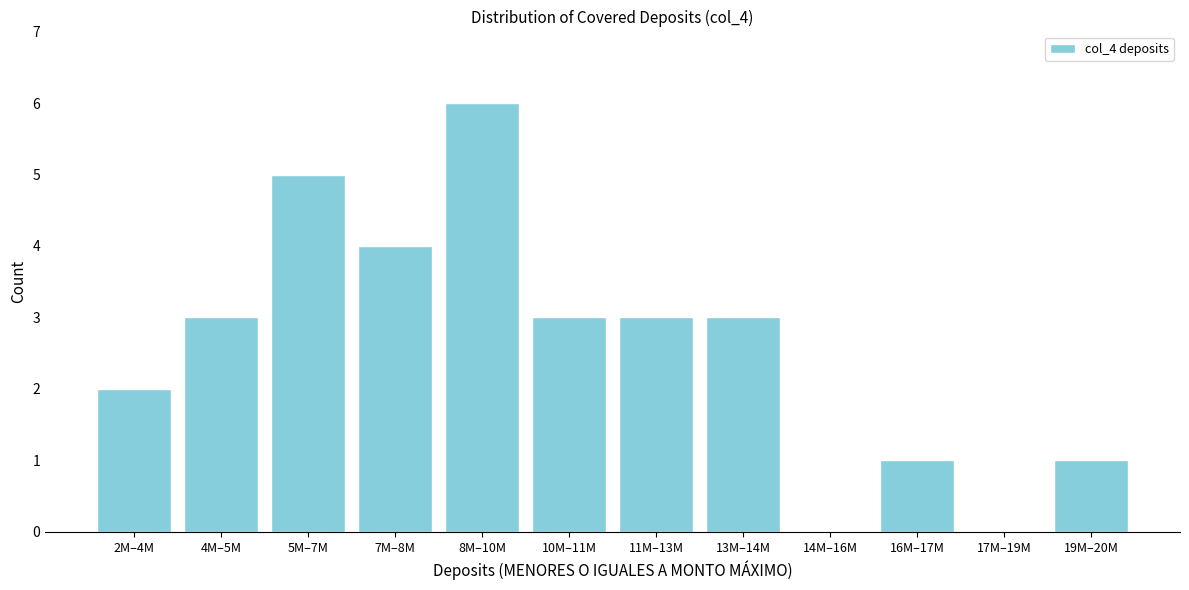

Reading left to right, extract all data points from this chart.

2M–4M=2	4M–5M=3	5M–7M=5	7M–8M=4	8M–10M=6	10M–11M=3	11M–13M=3	13M–14M=3	14M–16M=0	16M–17M=1	17M–19M=0	19M–20M=1